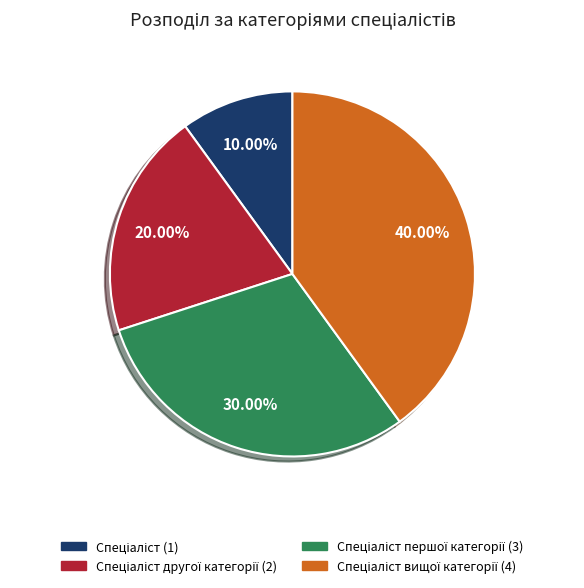

Does any single category account for the majority?

No